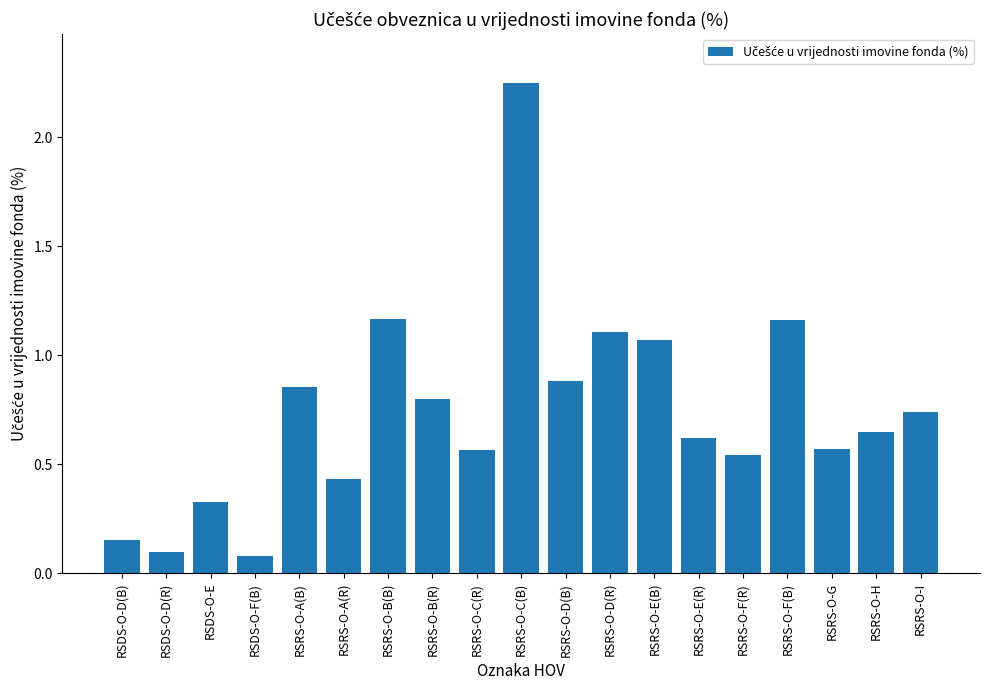

Between RSRS-O-E(B) and RSDS-O-F(B), which is larger?

RSRS-O-E(B)